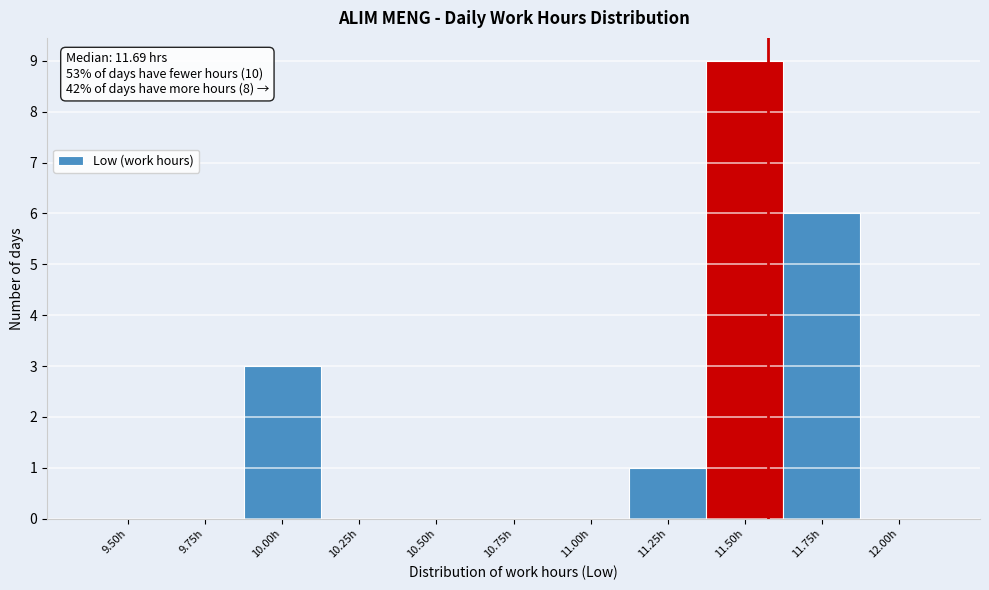

Reading left to right, extract all data points from this chart.

9.50h=0	9.75h=0	10.00h=3	10.25h=0	10.50h=0	10.75h=0	11.00h=0	11.25h=1	11.50h=9	11.75h=6	12.00h=0